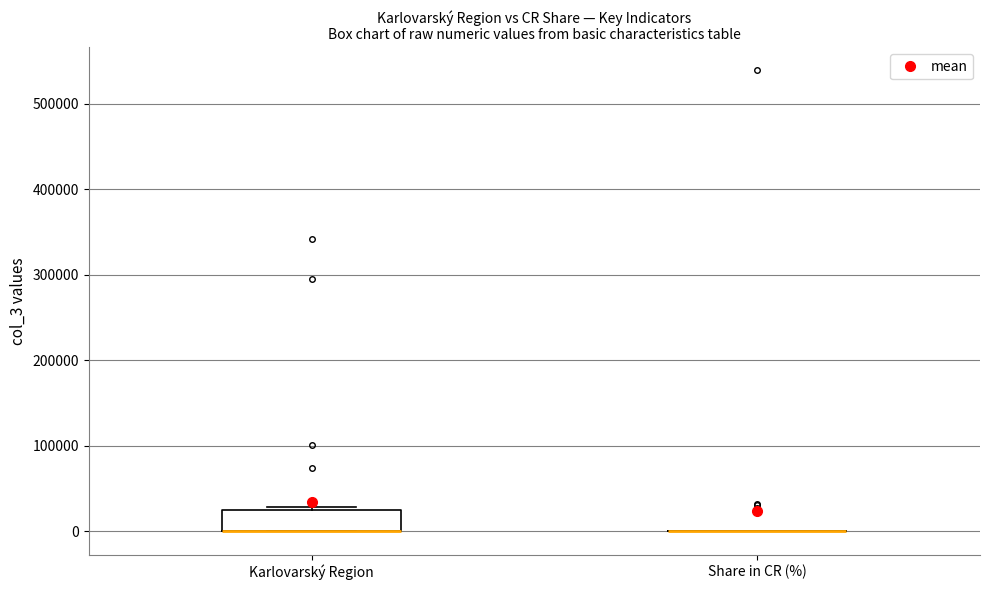

Comparing the boxes themselves (not the whiskers), which one is the tallest?

Karlovarský Region